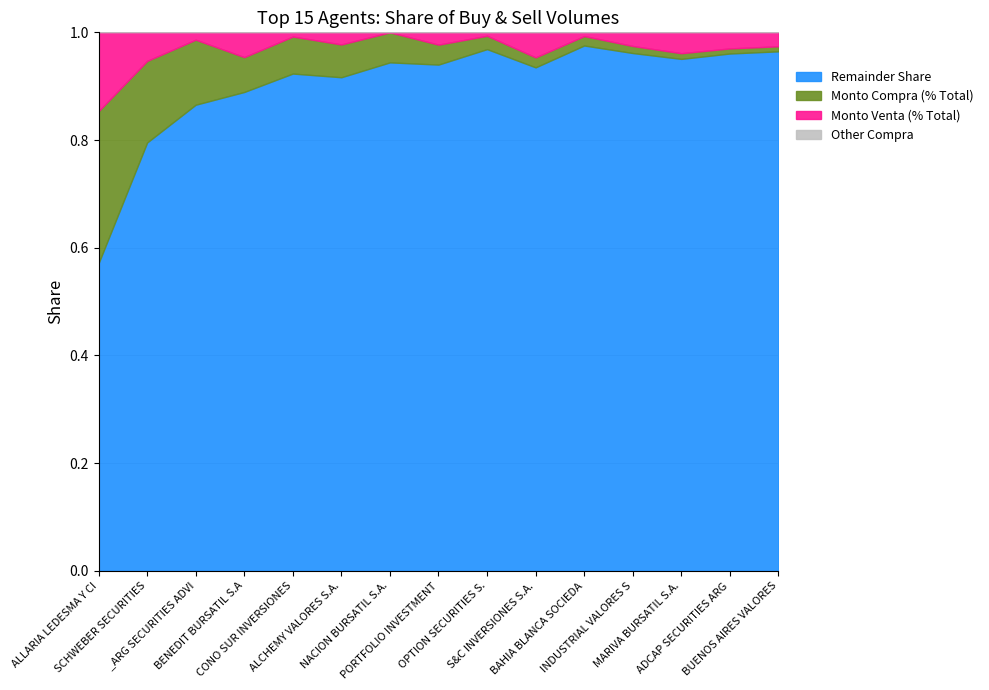

What is the sum of the Remainder values at _ARG SECURITIES ADVI and BAHIA BLANCA SOCIEDA?

1.8